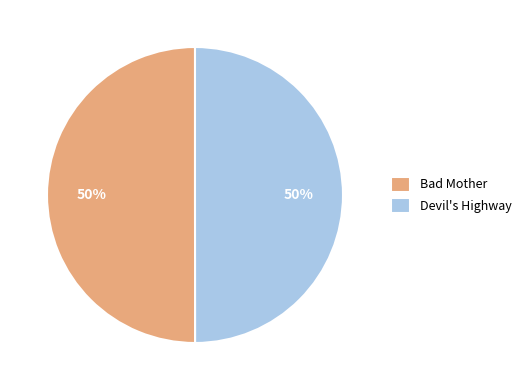

To the nearest percent, what is the average slice percentage?

50%